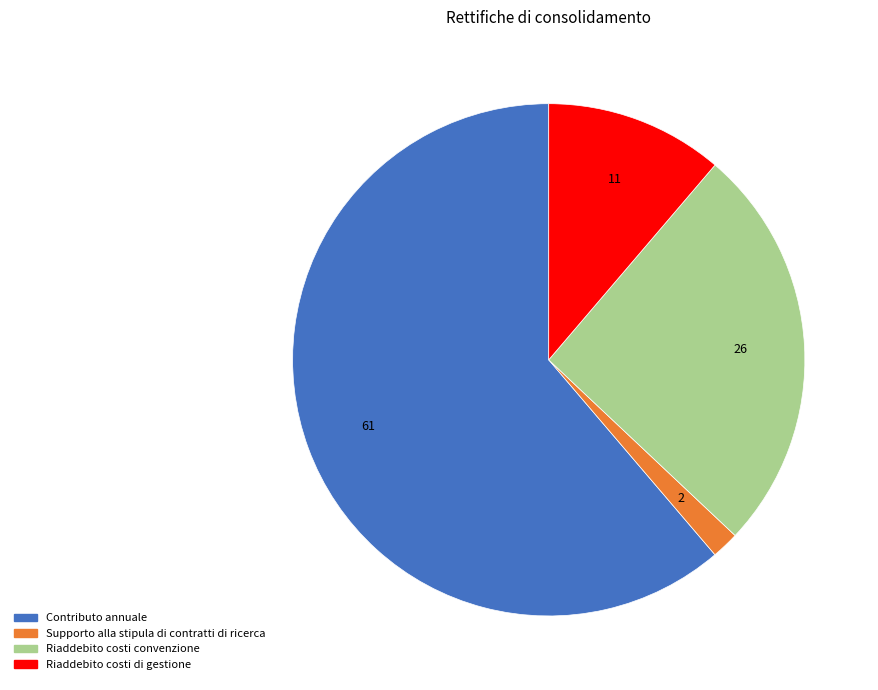

Which category has the biggest portion of the pie?

Contributo annuale